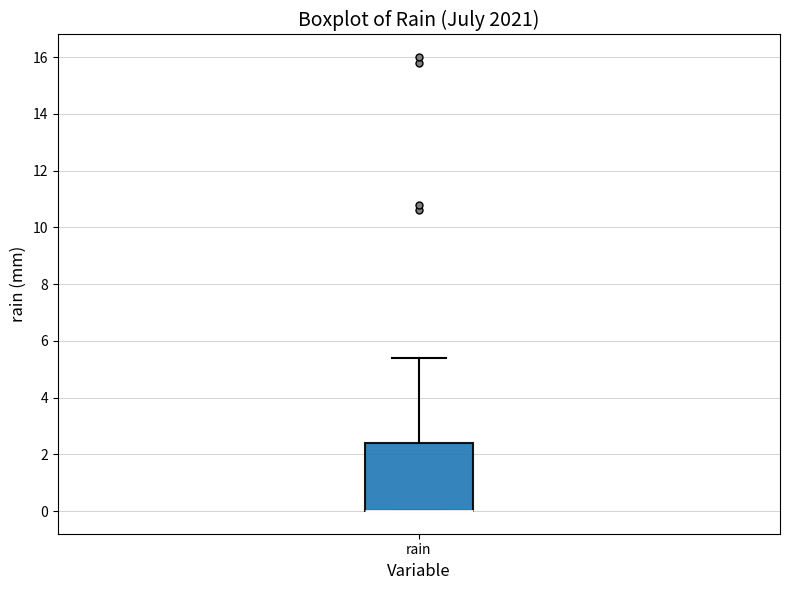

Transcribe this box plot: give where the median line is, the range the box spans, and where the two whiskers end, as read against the y-axis. The values are not printed on the chart, so give them approximately, as read against the axis.

median 0.0 (drawn on the box's lower edge), box 0.0 to 2.4, whiskers 0.0 to 5.4